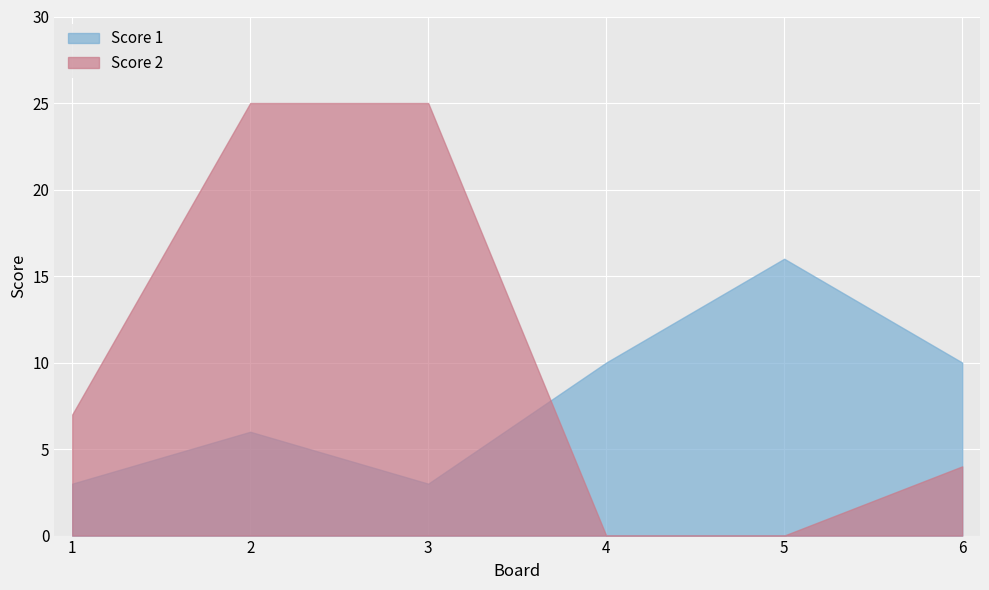

What is the sum of the Score 1 values at 2 and 4?

16